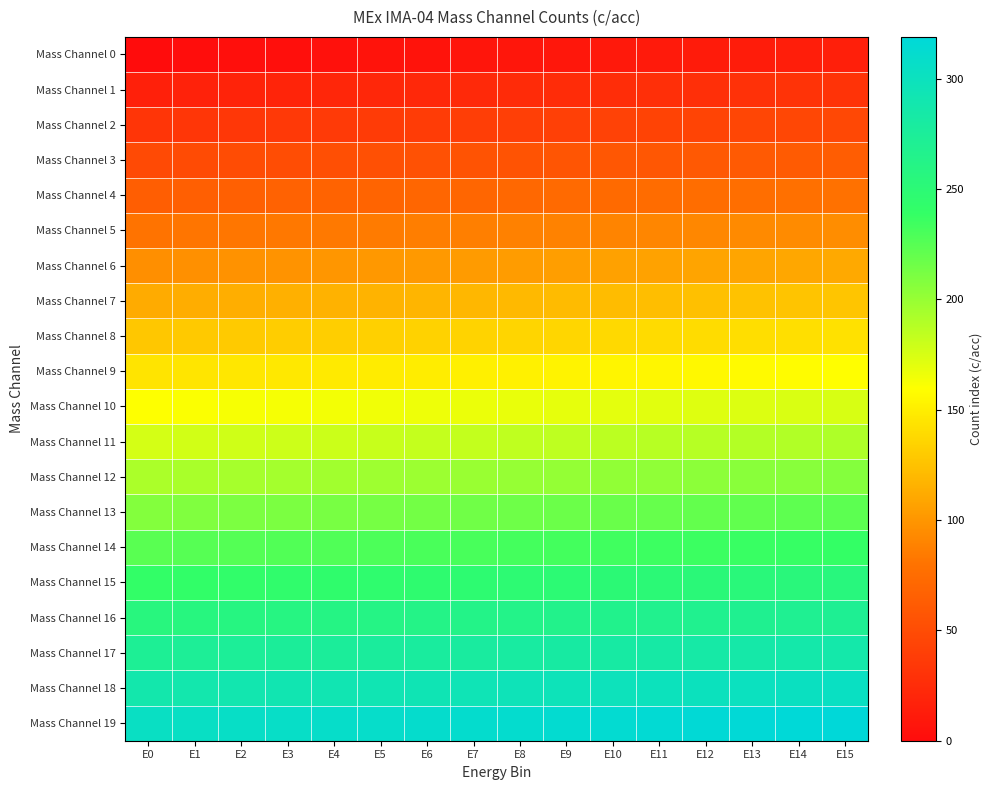

How many data points does each series have?

16